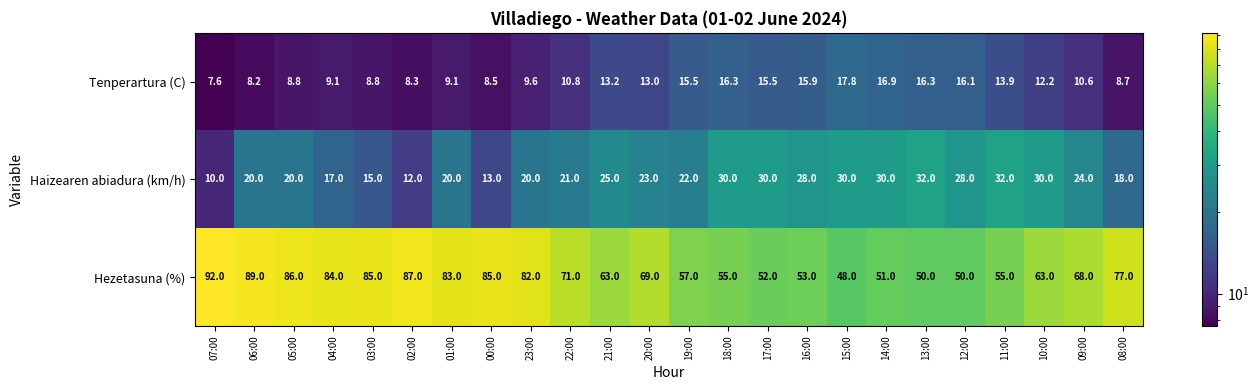

True or false: Hezetasuna (%) has a value of 92.0 at 07:00.

True